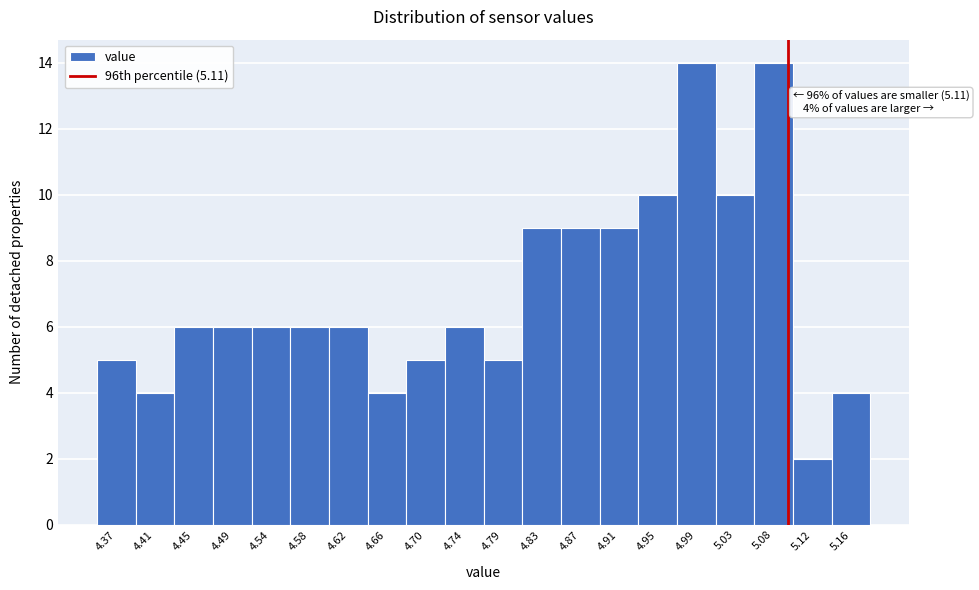

Reading left to right, transcribe all the data shown in this chart.

4.37=5	4.41=4	4.45=6	4.49=6	4.54=6	4.58=6	4.62=6	4.66=4	4.70=5	4.74=6	4.79=5	4.83=9	4.87=9	4.91=9	4.95=10	4.99=14	5.03=10	5.08=14	5.12=2	5.16=4